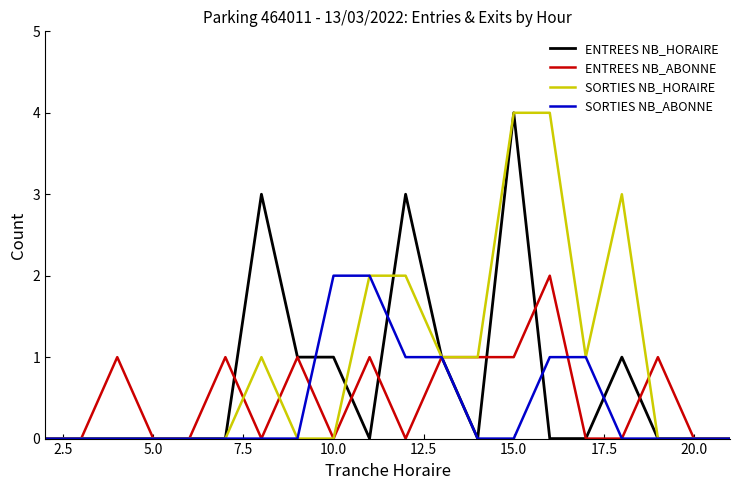

What is the highest value of the SORTIES NB_ABONNE series?

2